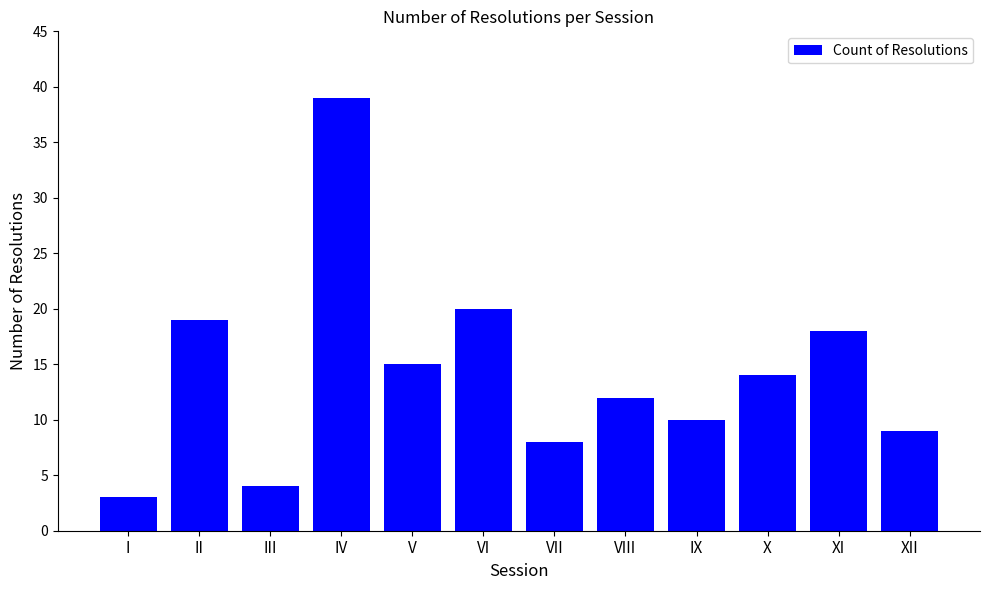

What is the difference between the values at I and V?

12